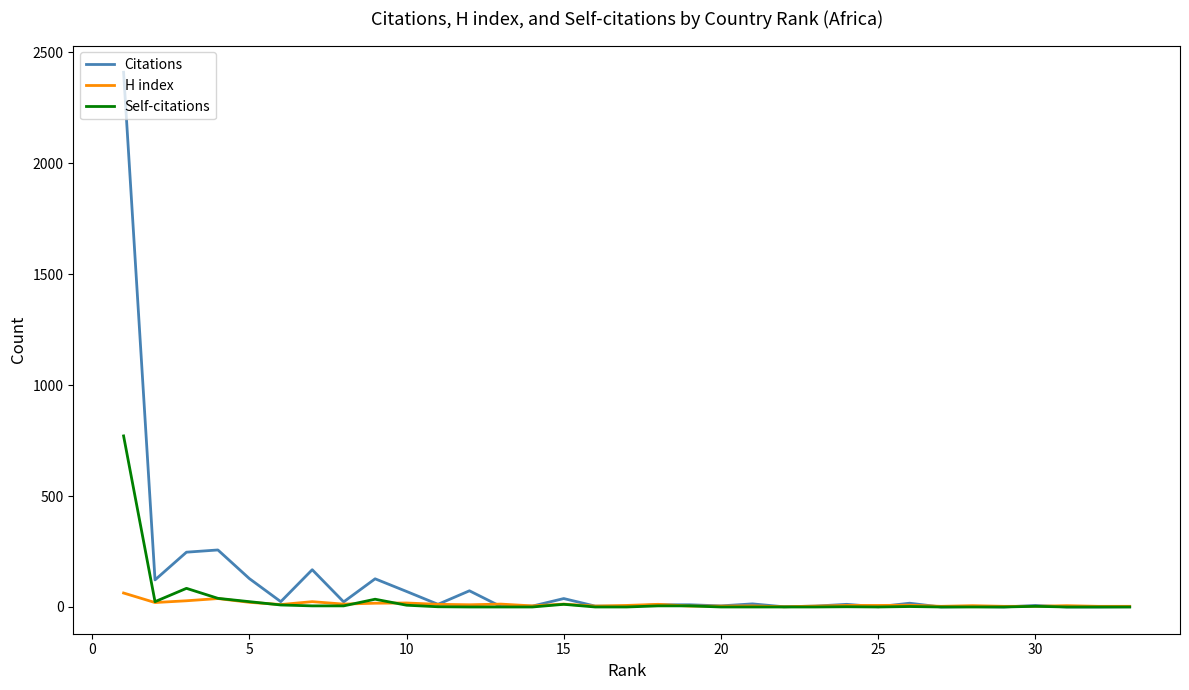

How many intersections are there between Self-citations and H index?

5